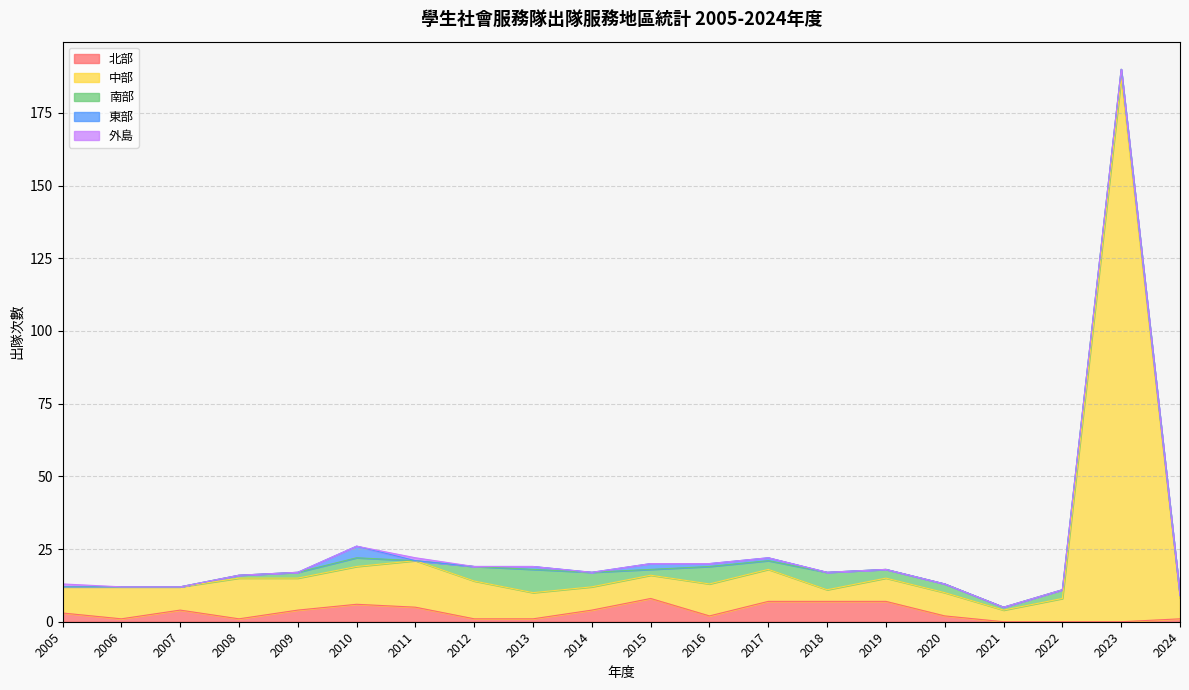

Which series has the widest spread of values?

中部